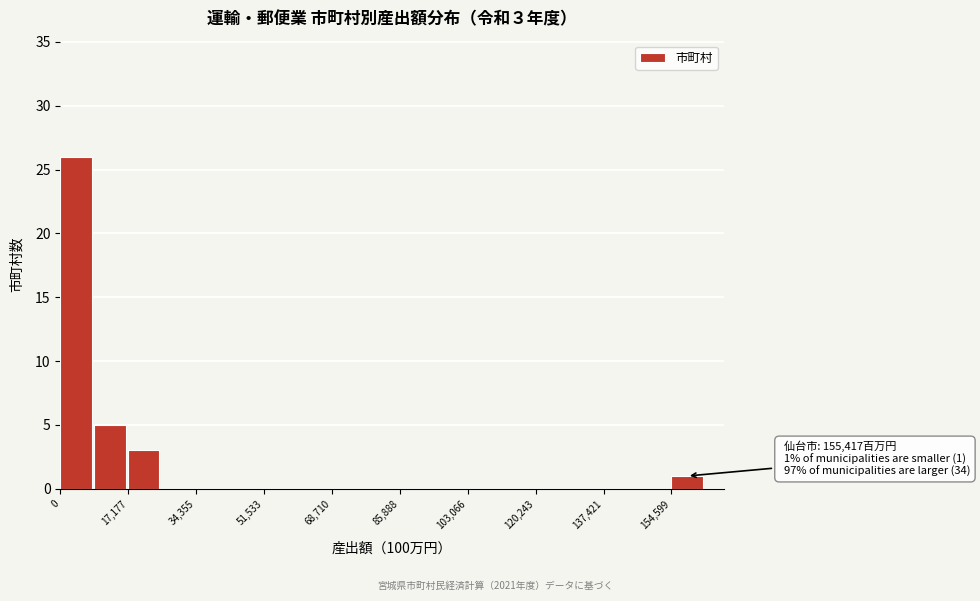

Which range on the x-axis has the tallest bar?

0 to 8000